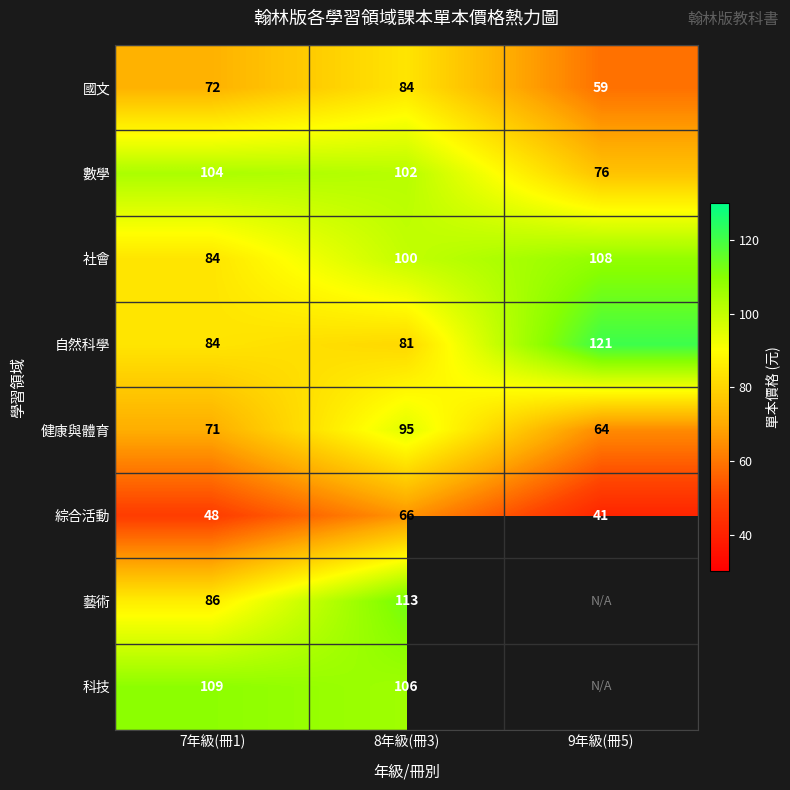

What is the total value across all series at 7年級(冊1)?

658